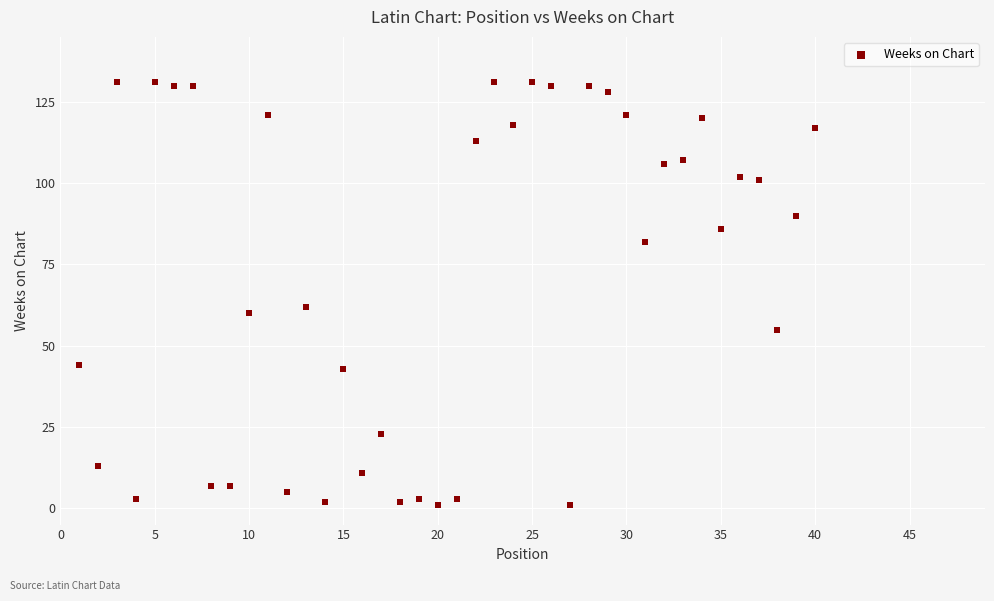

What is the range of X values (max minus min)?

39